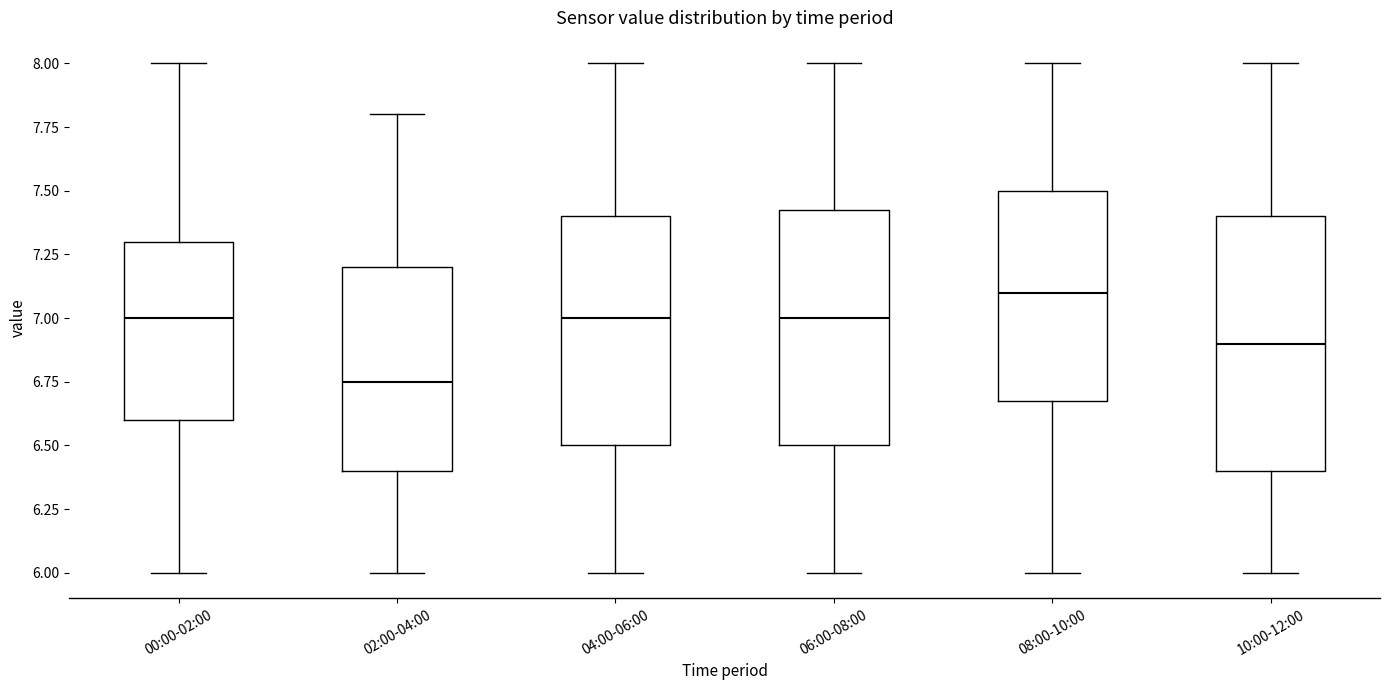

Where does the lower whisker of the box for 06:00-08:00 end on the y-axis? The values are not printed on the chart, so give them approximately, as read against the axis.

6.00